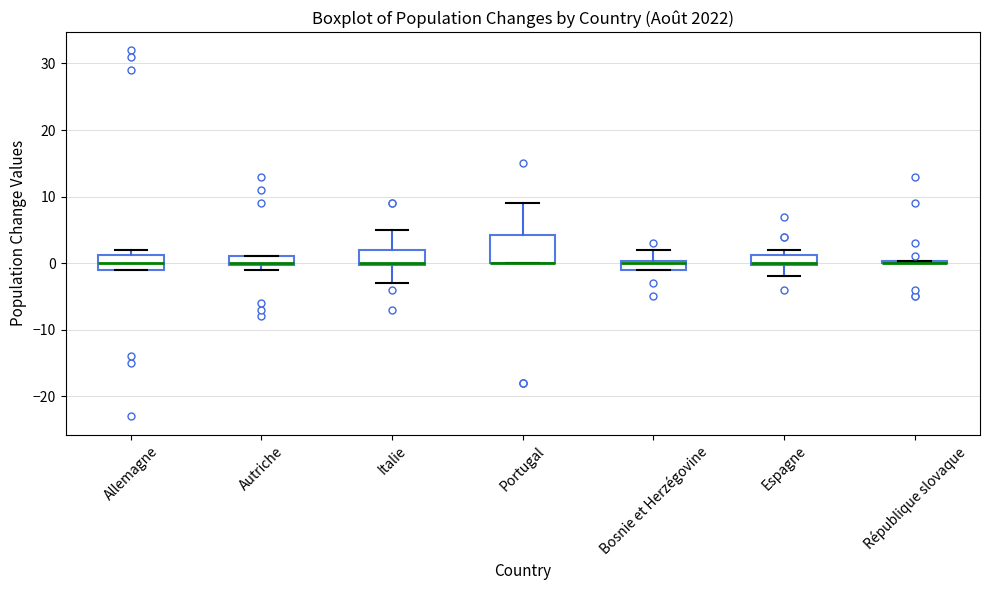

Comparing the boxes themselves (not the whiskers), which one is the tallest?

Portugal